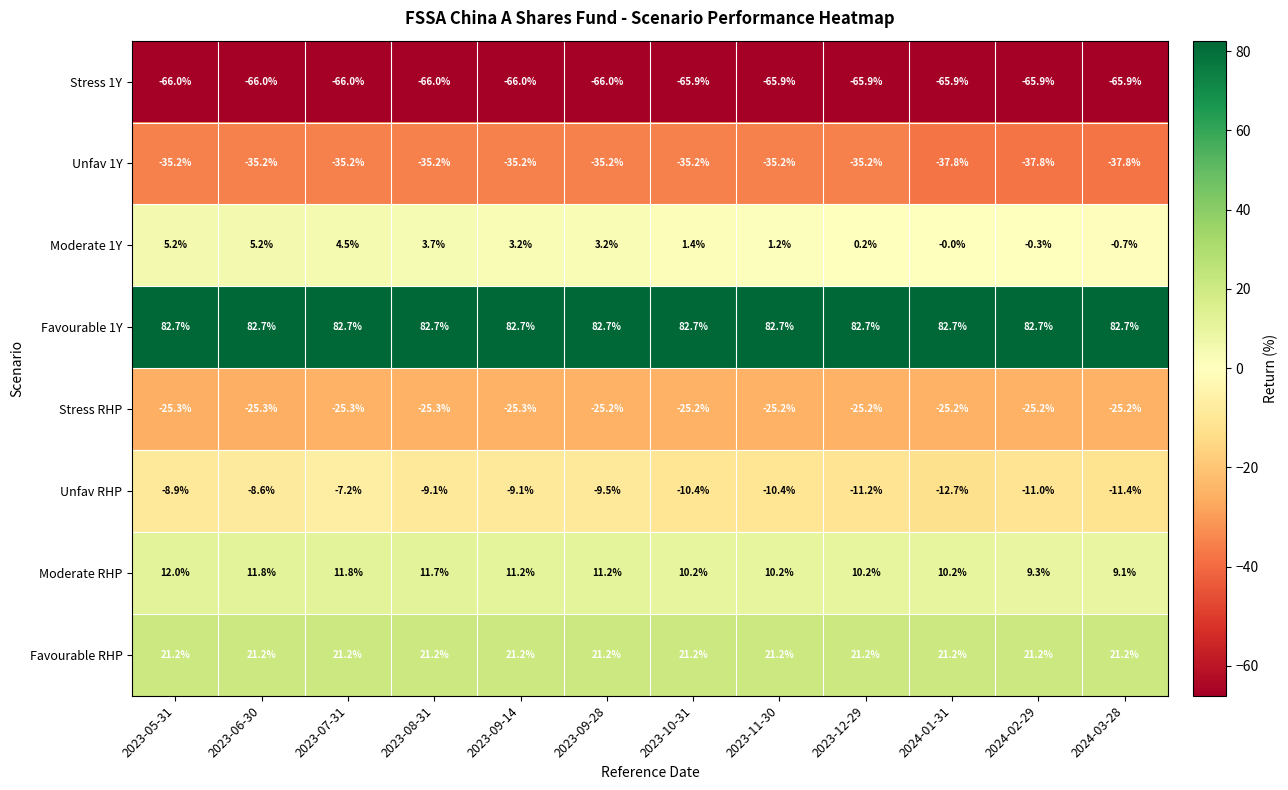

List the series in order of their peak value, lowest first.

Stress 1Y, Unfav 1Y, Stress RHP, Unfav RHP, Moderate 1Y, Moderate RHP, Favourable RHP, Favourable 1Y